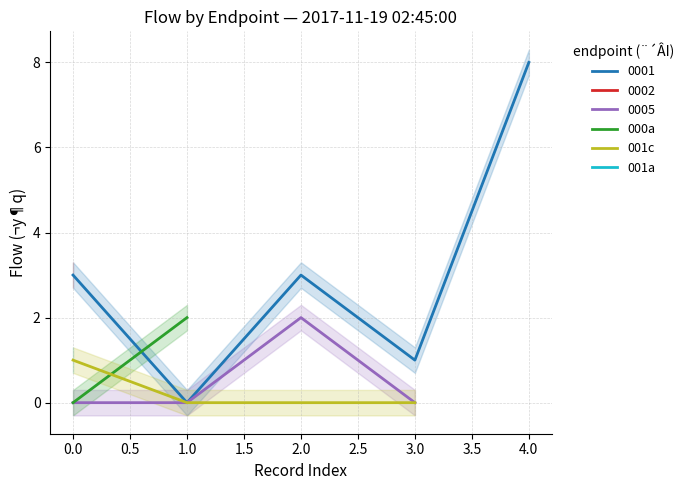

The 0005 series shows -1 at 3.0. True or false?

False